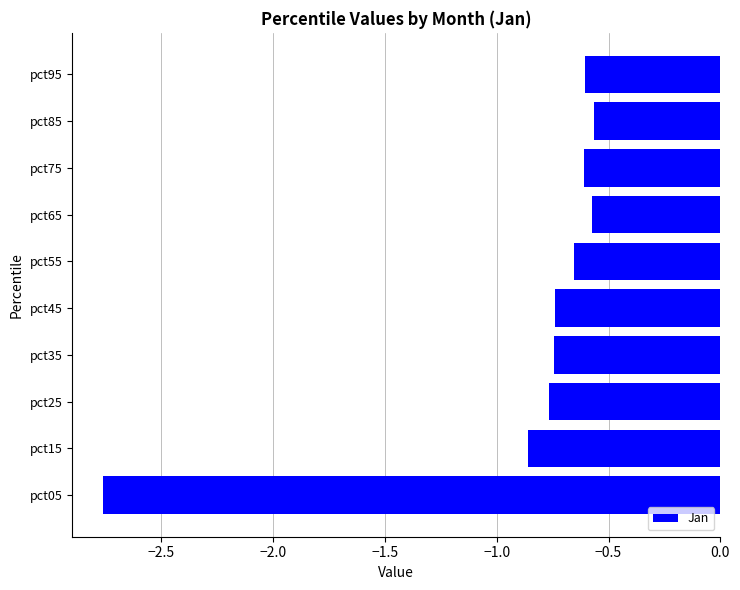

Which category has the lowest value across all series?

pct05